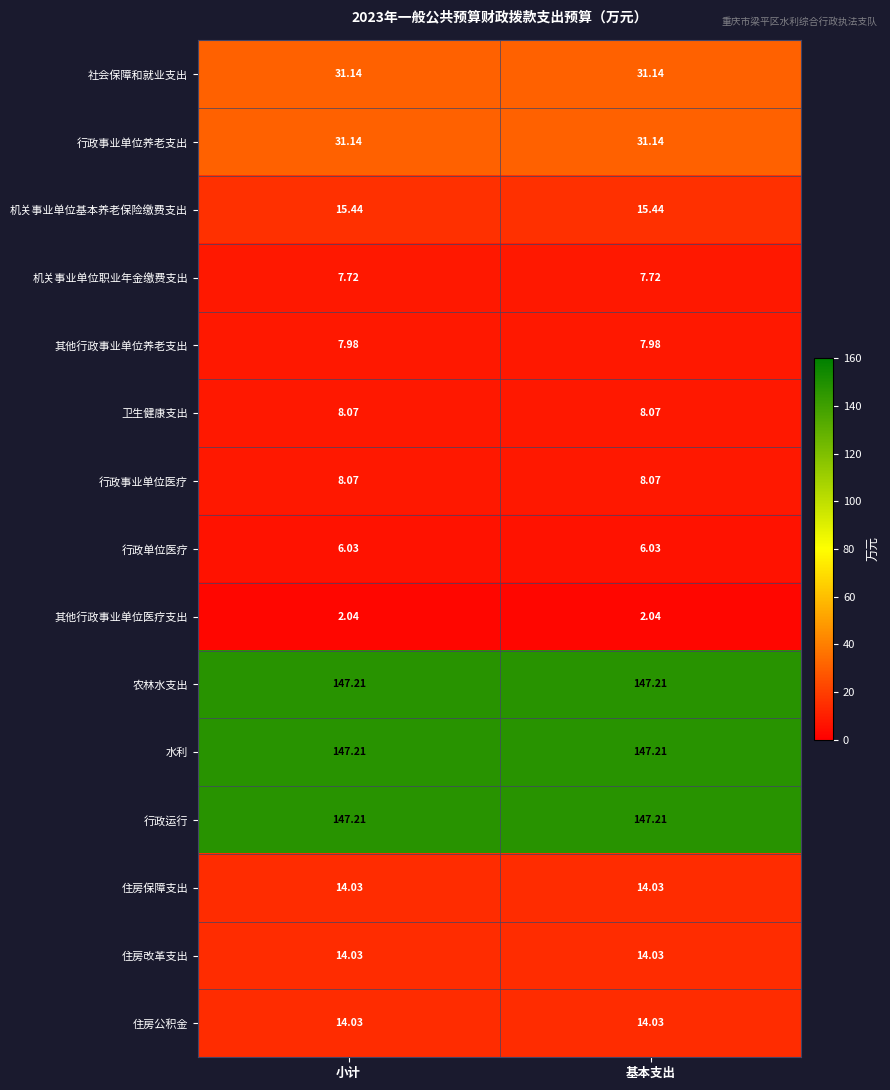

At how many categories does at least one series exceed 12?

2